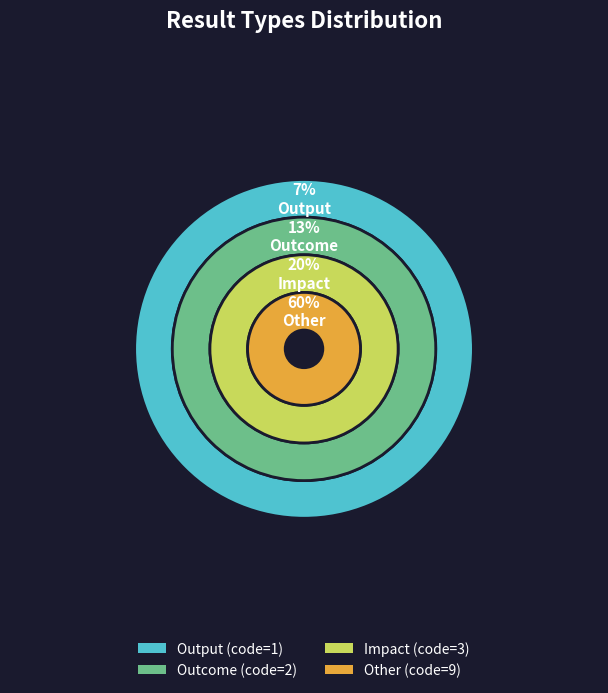

Which slice is the smallest?

Output